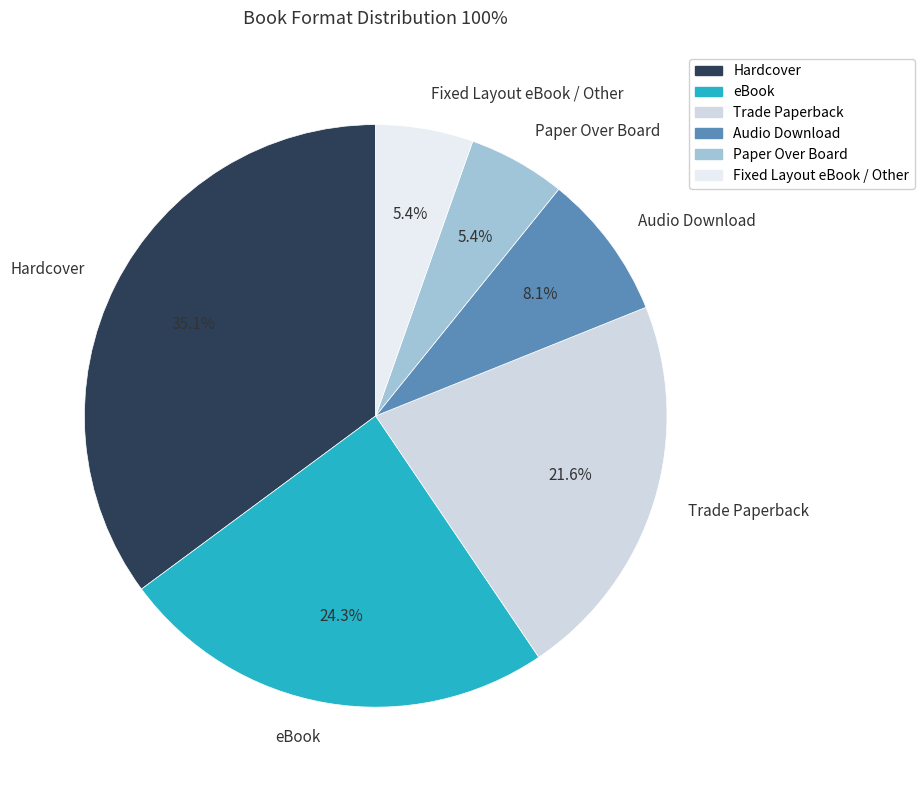

Approximately how many times larger is the value at Fixed Layout eBook / Other compared to Paper Over Board?

1.0